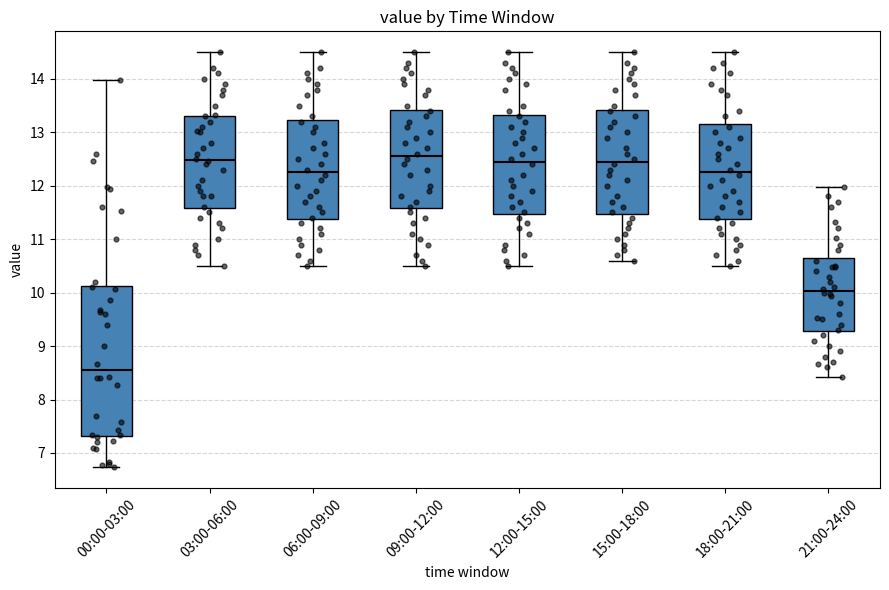

Where does the lower whisker of the box for 12:00-15:00 end on the y-axis? The values are not printed on the chart, so give them approximately, as read against the axis.

10.5